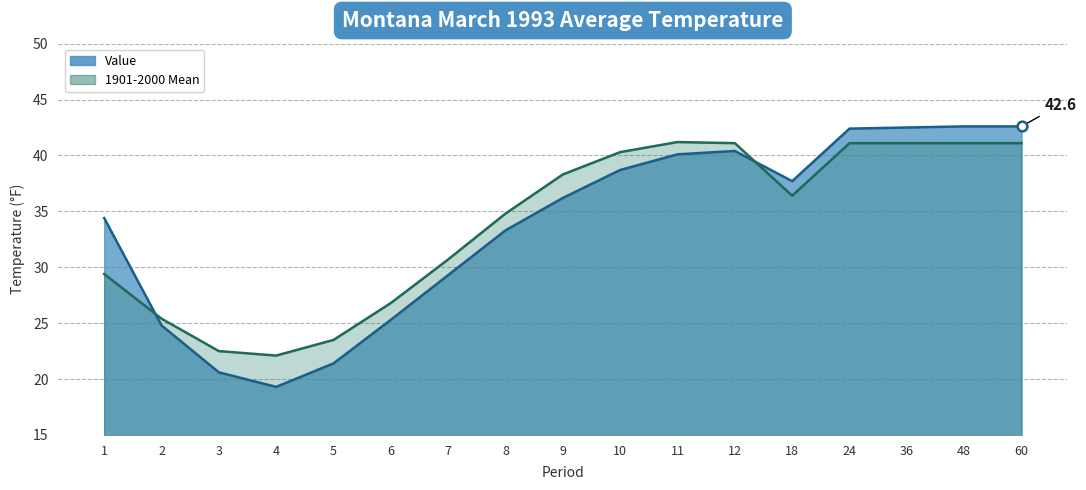

Which category has the highest value in the 1901-2000 Mean series?

11